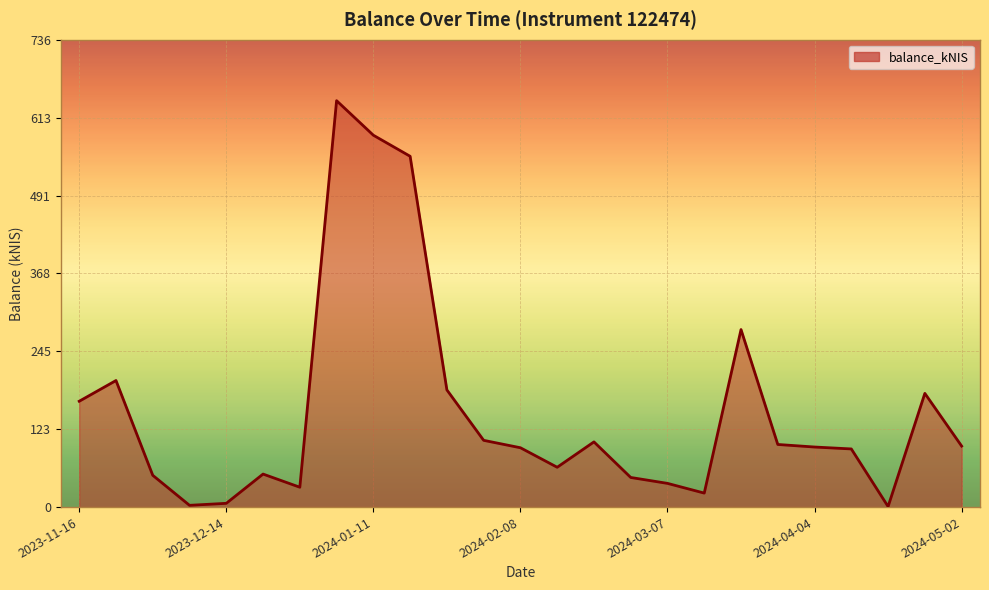

How many lines are shown in the chart?

1